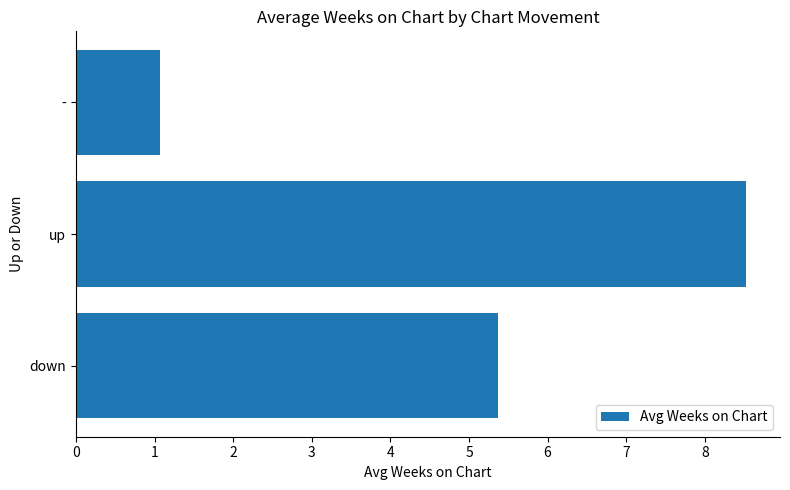

What is the difference between the values at down and up?

3.2